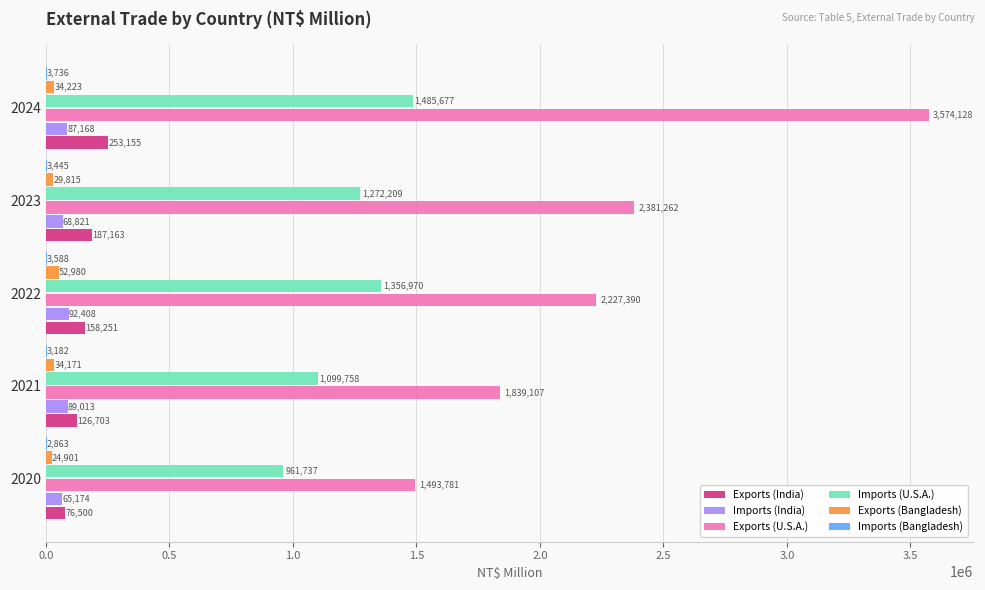

Which series has the largest total across all categories?

Exports (U.S.A.)